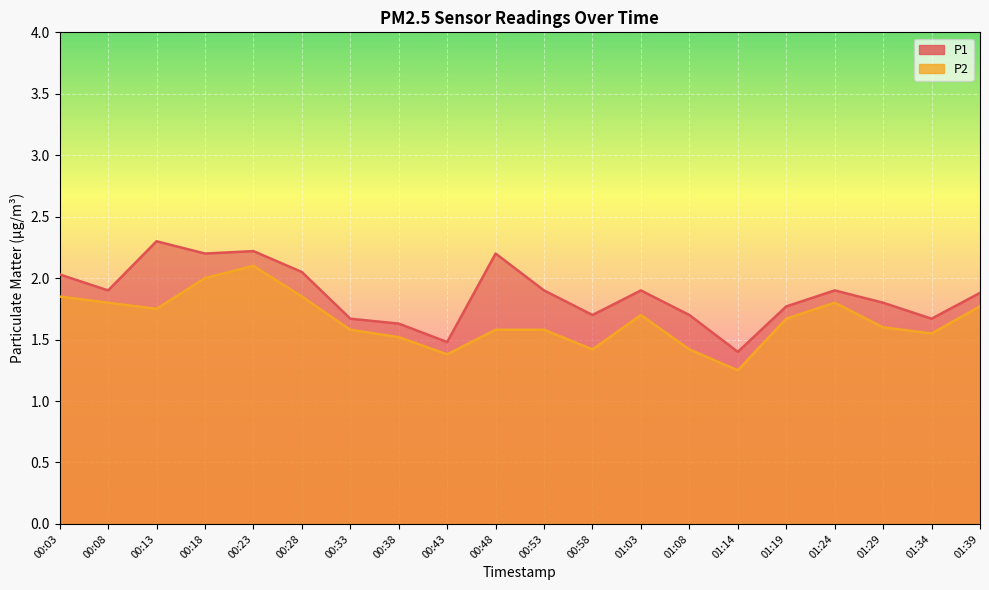

How many lines are shown in the chart?

2